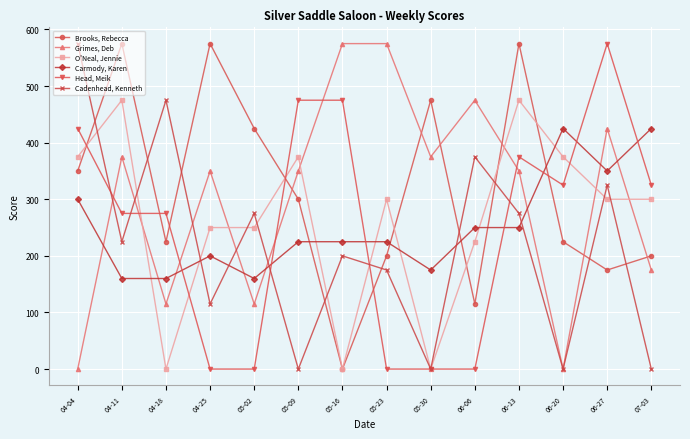

What is the maximum value shown in the chart?

575